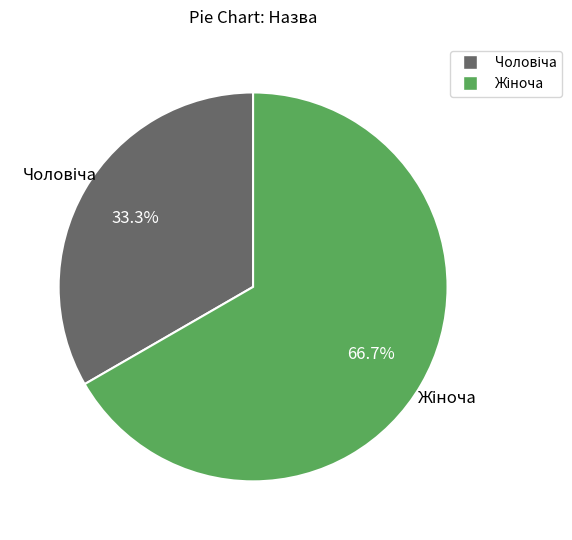

Is there a majority slice in this chart?

Yes